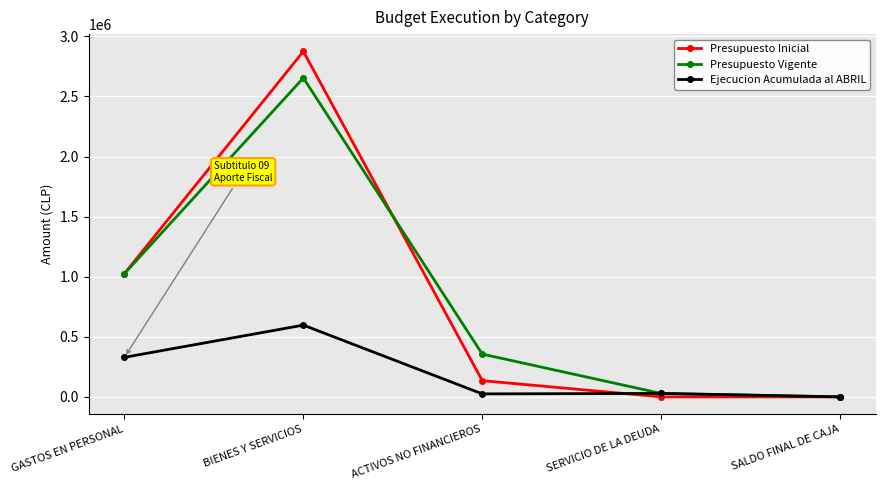

Which series changed the most between BIENES Y SERVICIOS and SERVICIO DE LA DEUDA?

Presupuesto Inicial